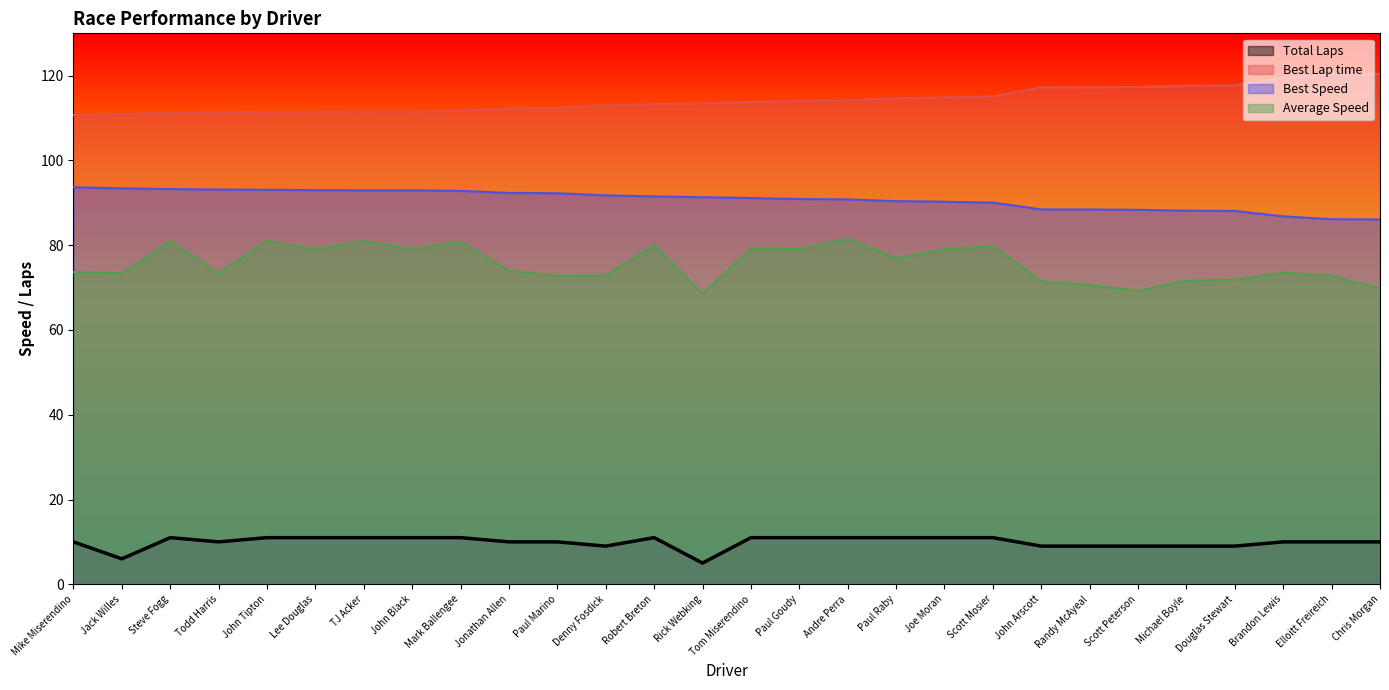

Which series has the largest total across all categories?

Best Lap time